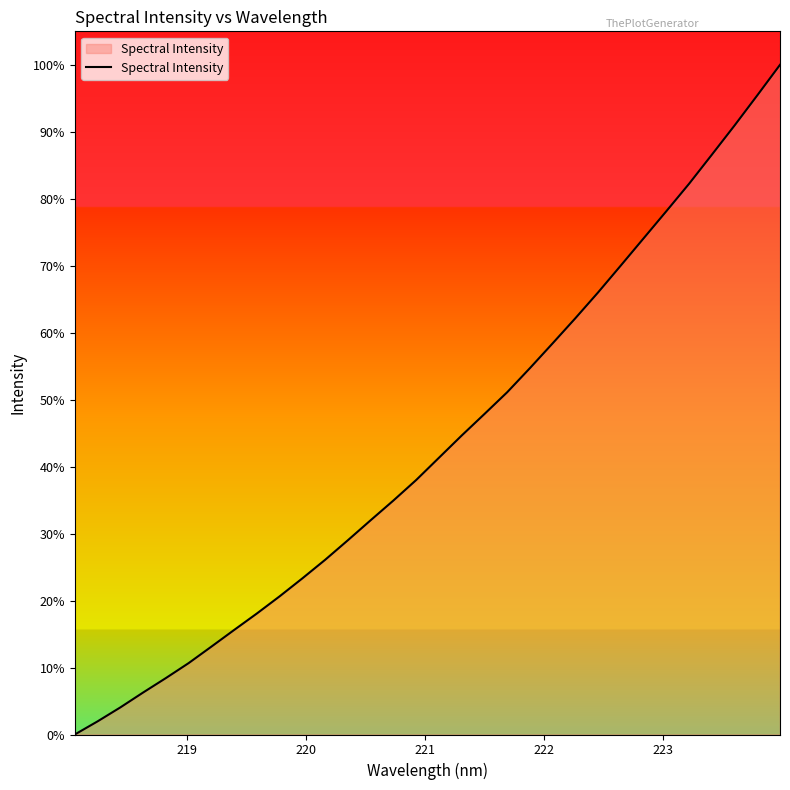

What is the difference between the maximum and minimum values?

100.0